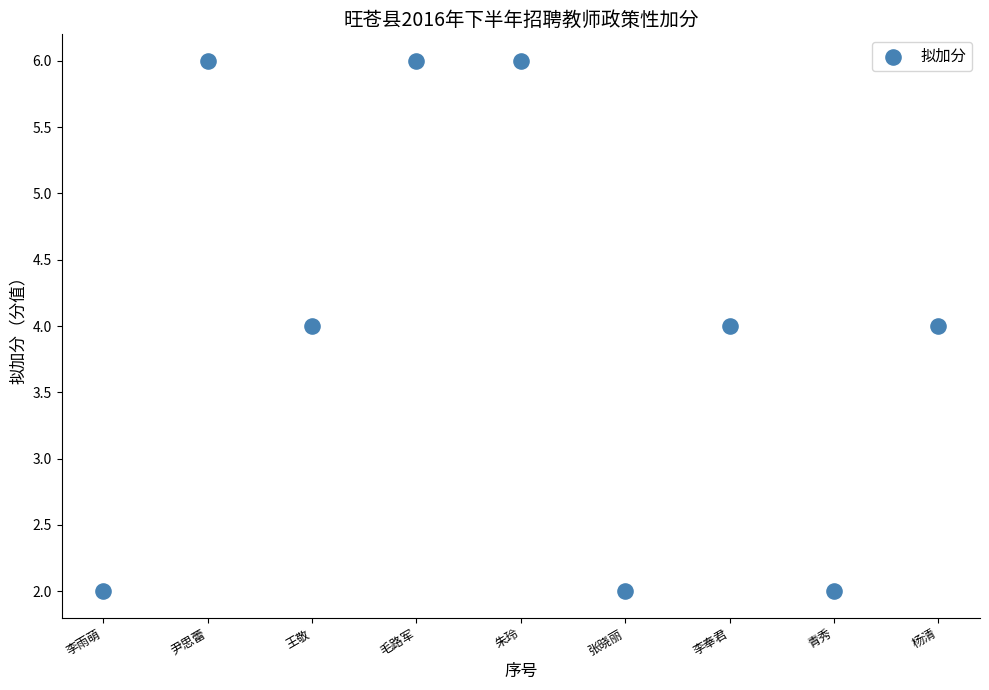

What is the average X value?

5